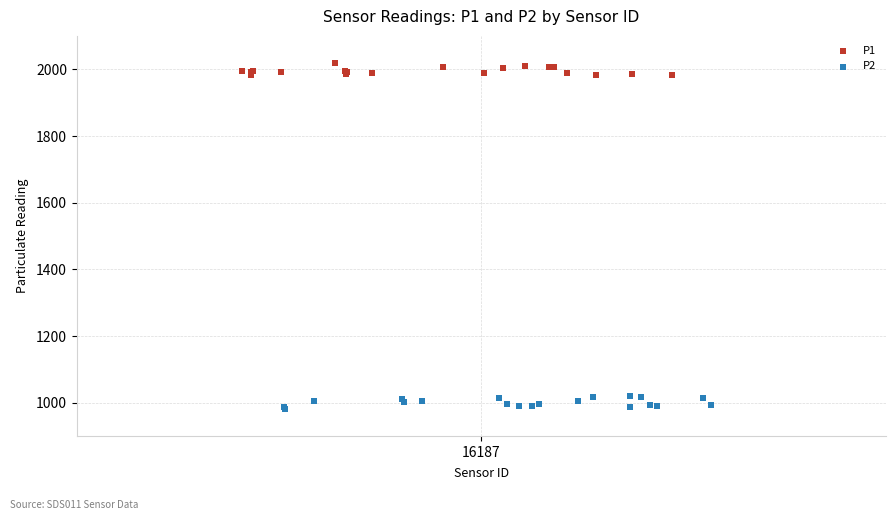

Which series contains the lowest Y value?

P2